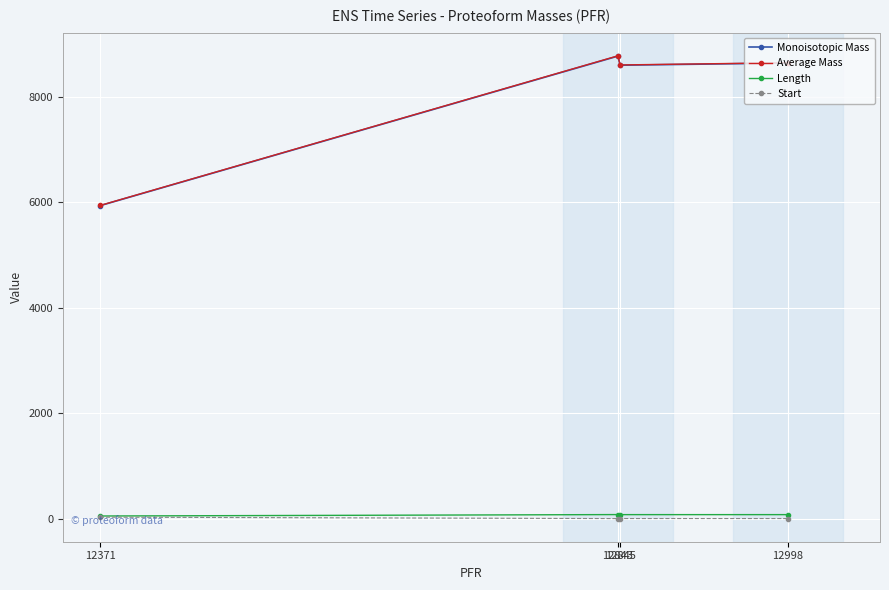

What is the maximum value shown in the chart?

8776.3